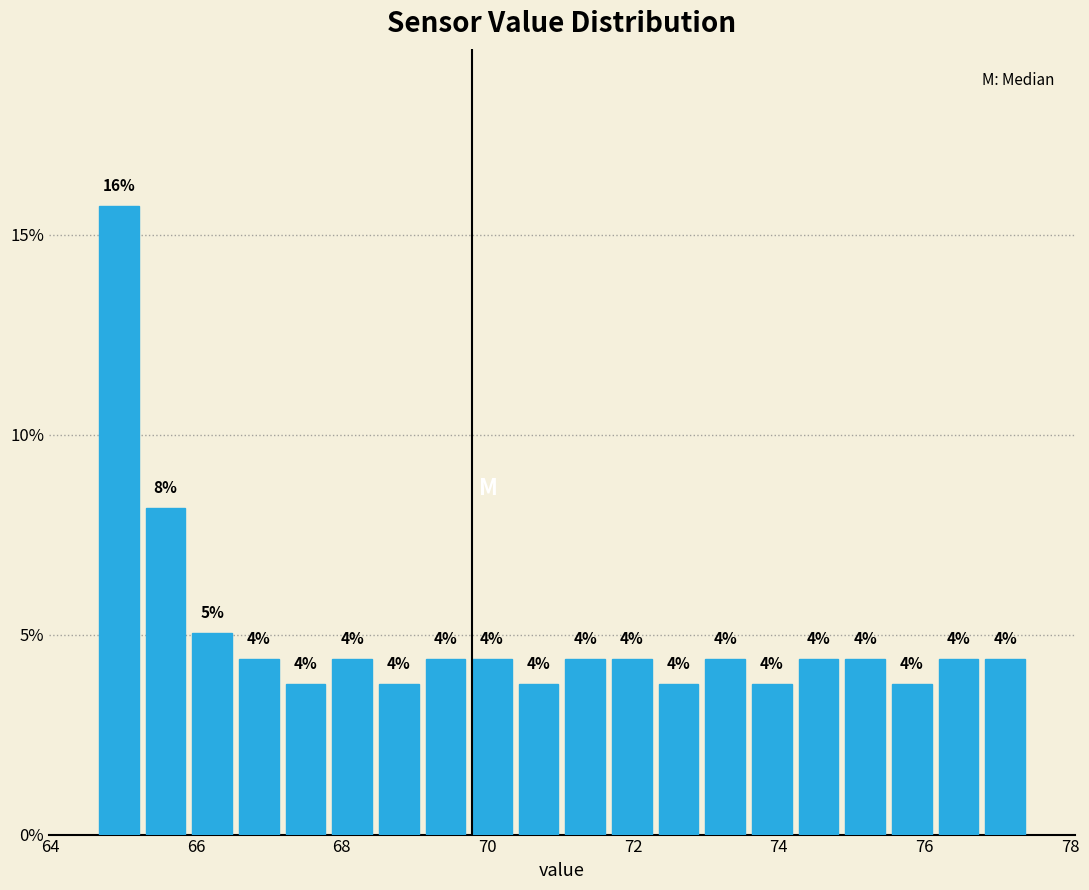

Around what value on the x-axis is the tallest bar? Give the approximate position of its centre, as read against the axis.

65.0